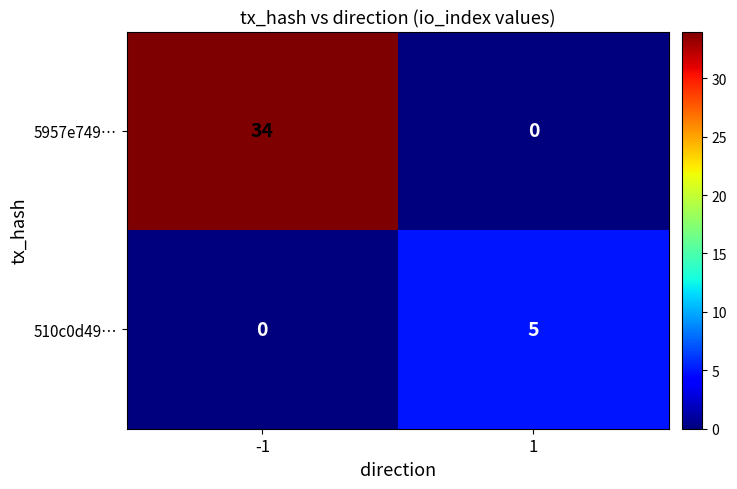

Count the number of data series in this chart.

2